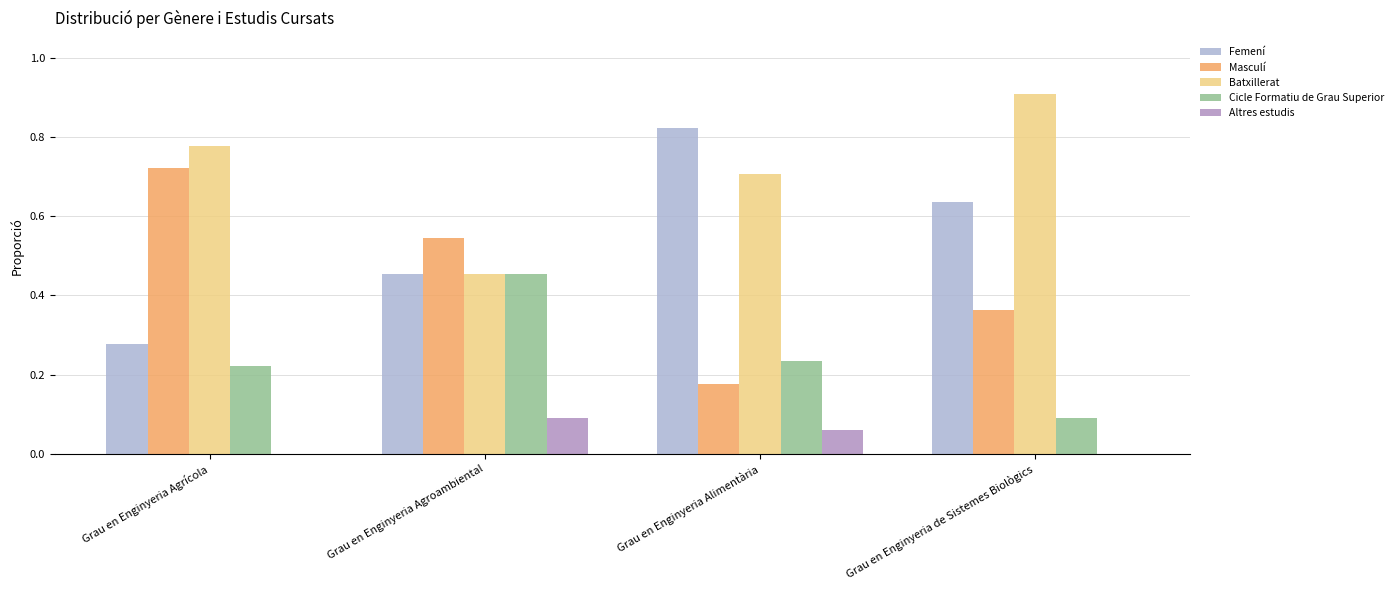

How many groups of bars are there?

4